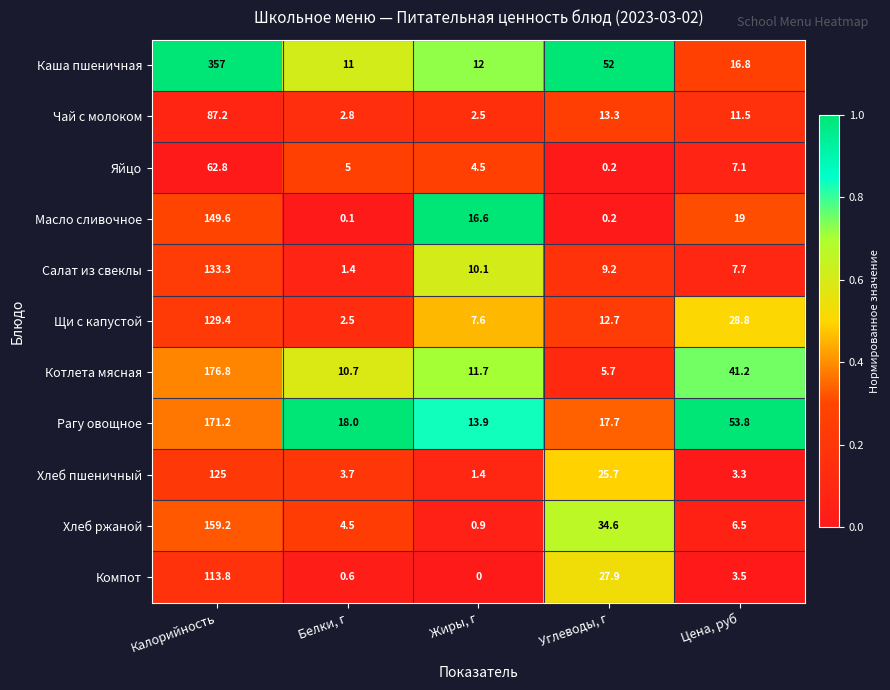

At how many categories does at least one series exceed 0?

5